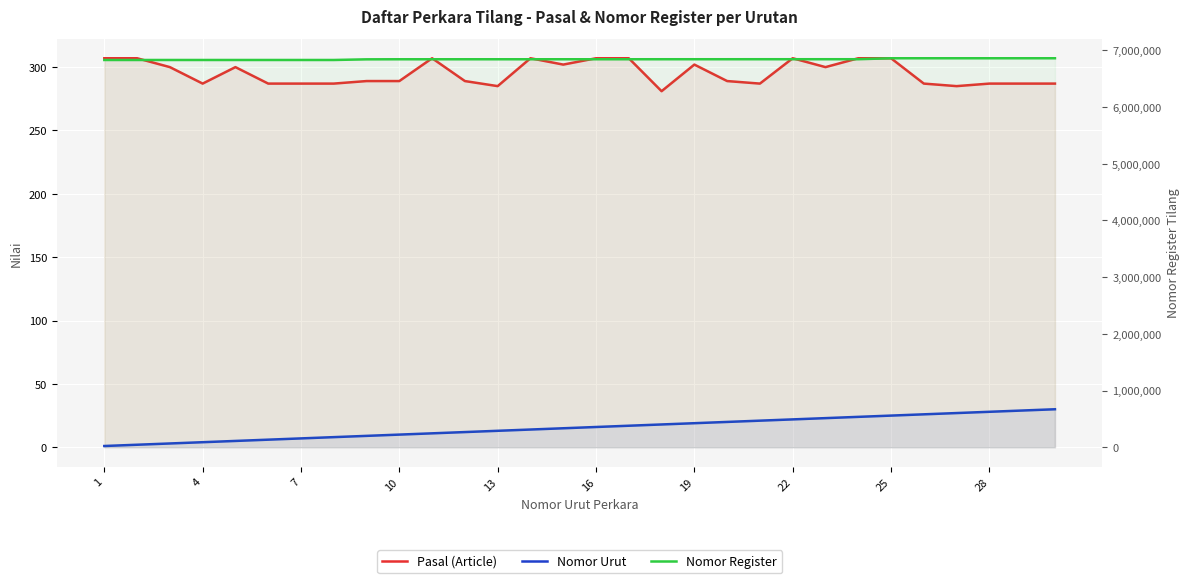

The Nomor Urut series shows 7 at 20. True or false?

False